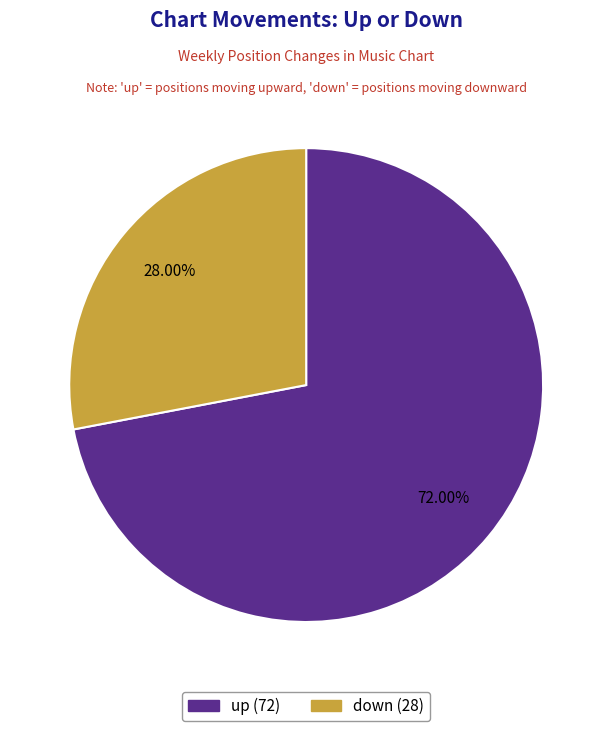

How many slices are in this pie chart?

2